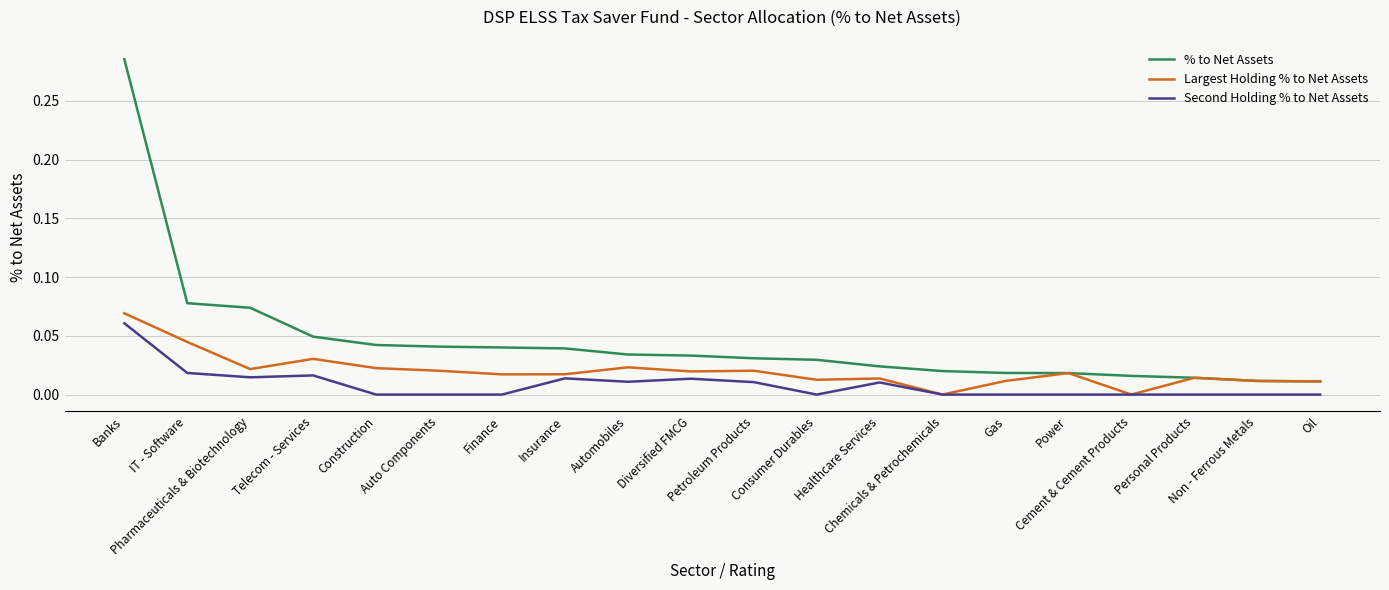

Rank the series by their average value, from highest to lowest.

% to Net Assets, Largest Holding % to Net Assets, Second Holding % to Net Assets